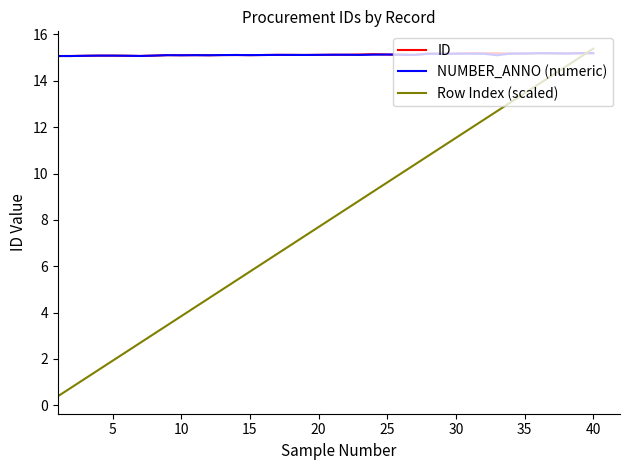

In NUMBER_ANNO (numeric), how many points are higher than both neighbors (excluding endpoints)?

9